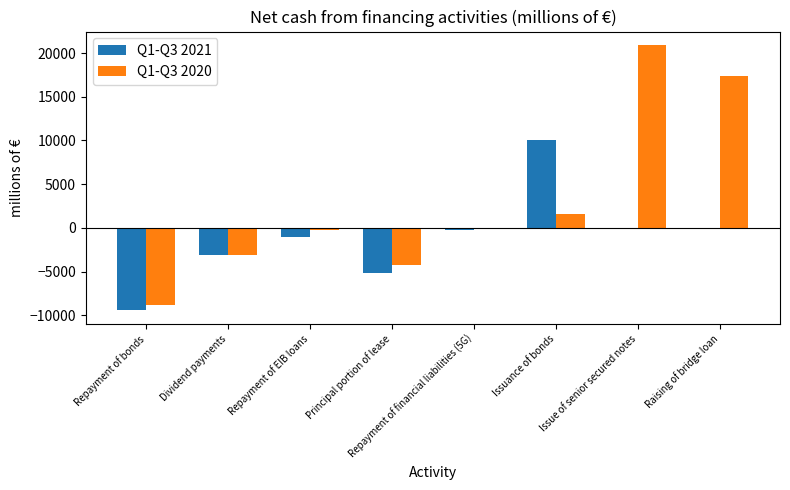

What is the spread (max minus min) of values at Repayment of financial liabilities (5G)?

85